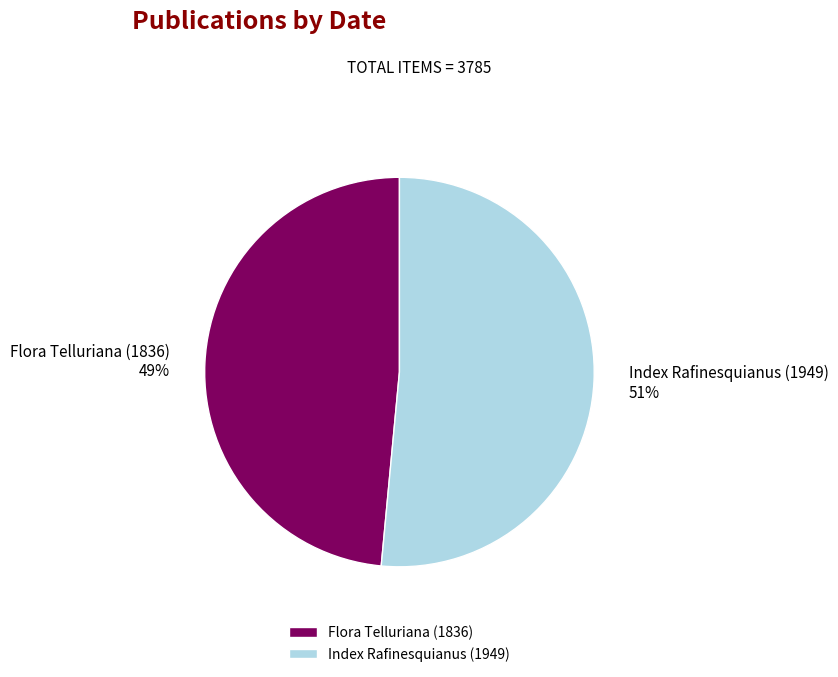

Is there a majority slice in this chart?

Yes